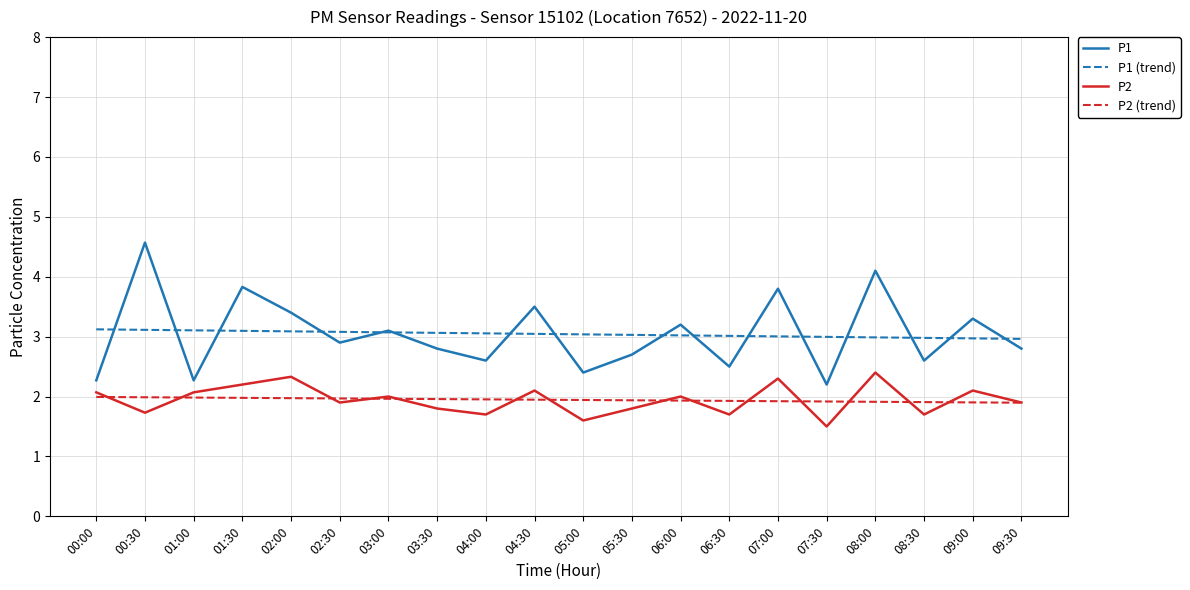

What is the difference between the second highest and minimum values in the P1 series?

1.9